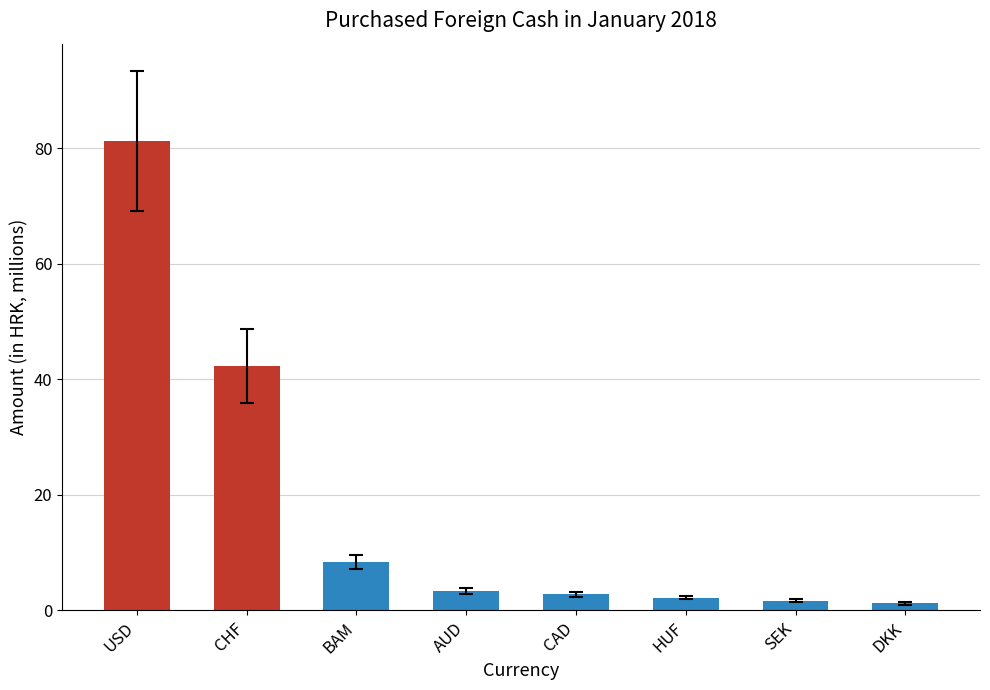

At which label is the value closest to 41?

CHF